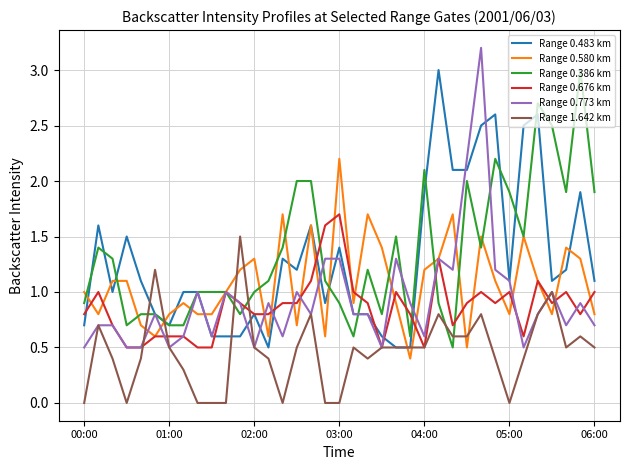

What is the maximum value for Range 0.580 km?

2.2